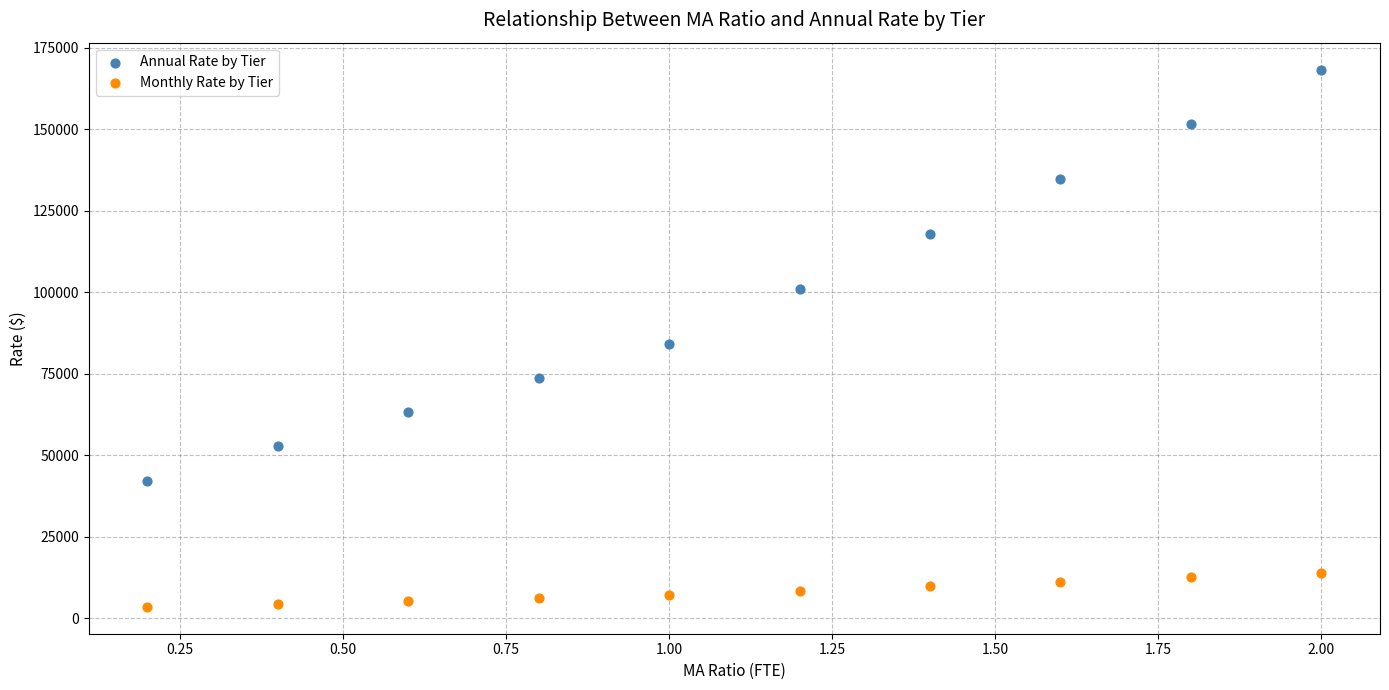

In the Annual Rate by Tier series, what Y value is closest to 105319?

101022.3